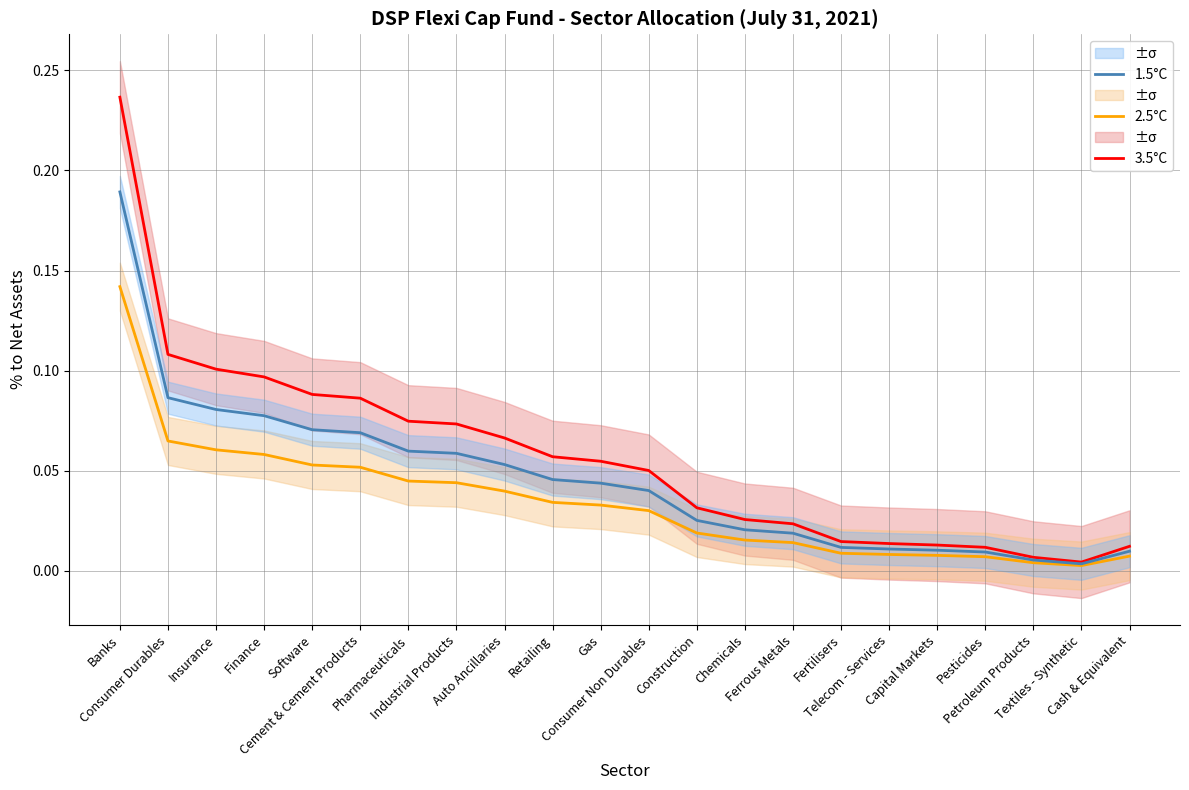

Which series has the widest spread of values?

3.5°C